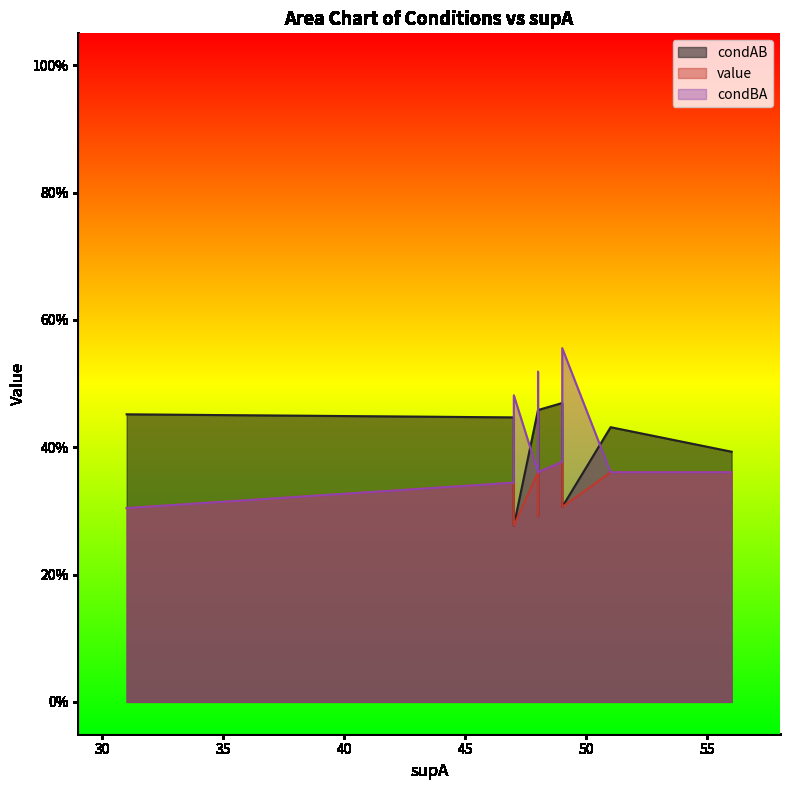

True or false: value and condAB cross at least once.

False